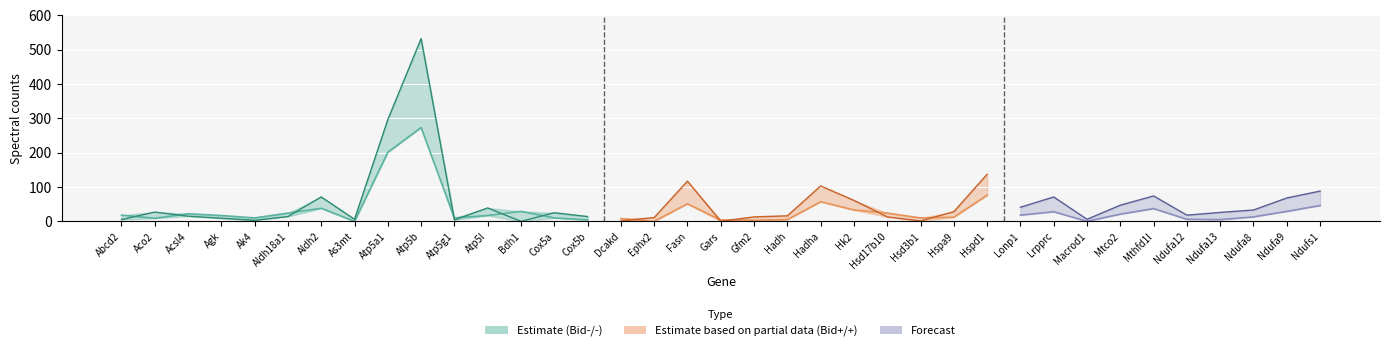

At how many categories does at least one series exceed 388?

1